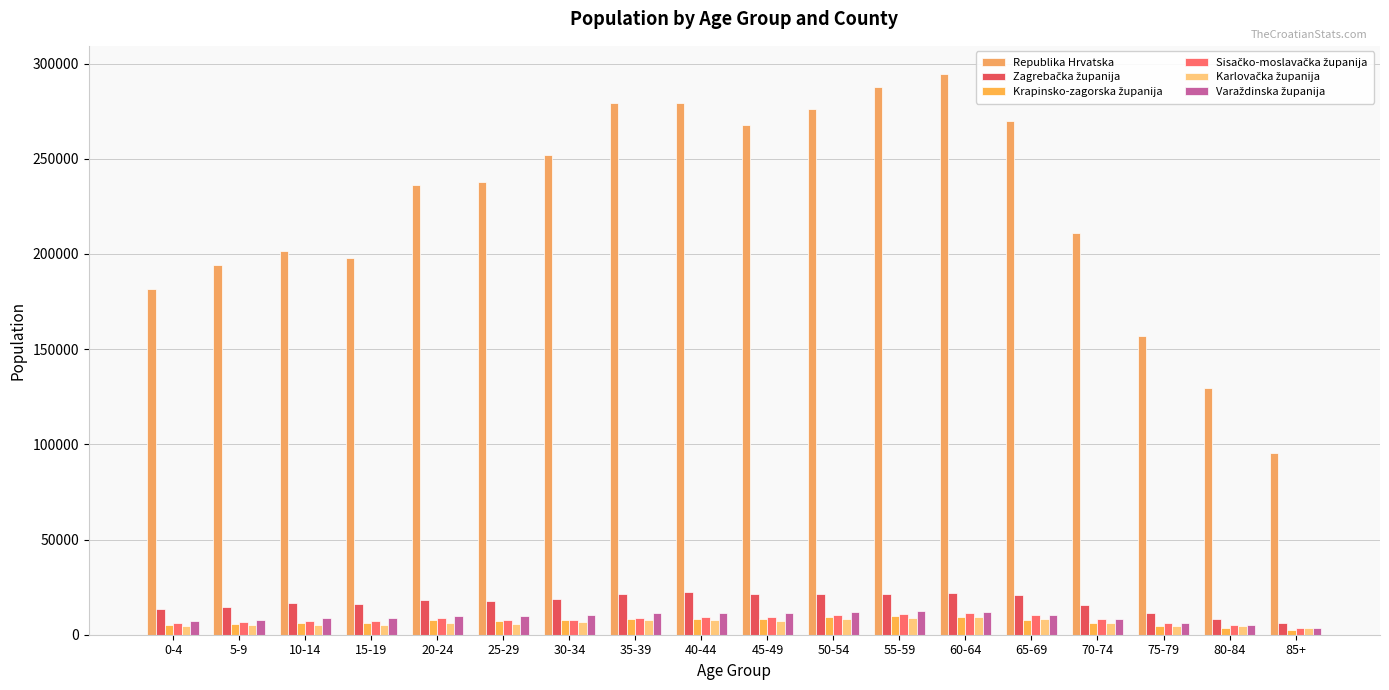

Which label corresponds to the smallest value in the chart?

85+